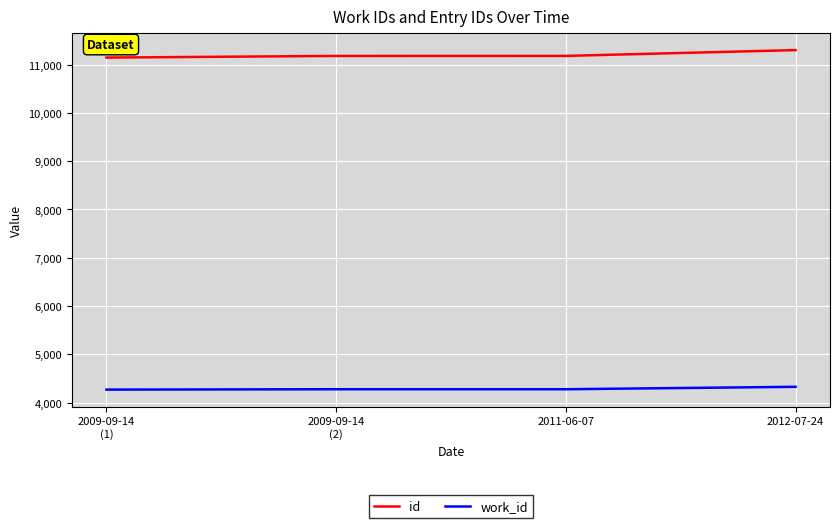

Which series has the widest spread of values?

id